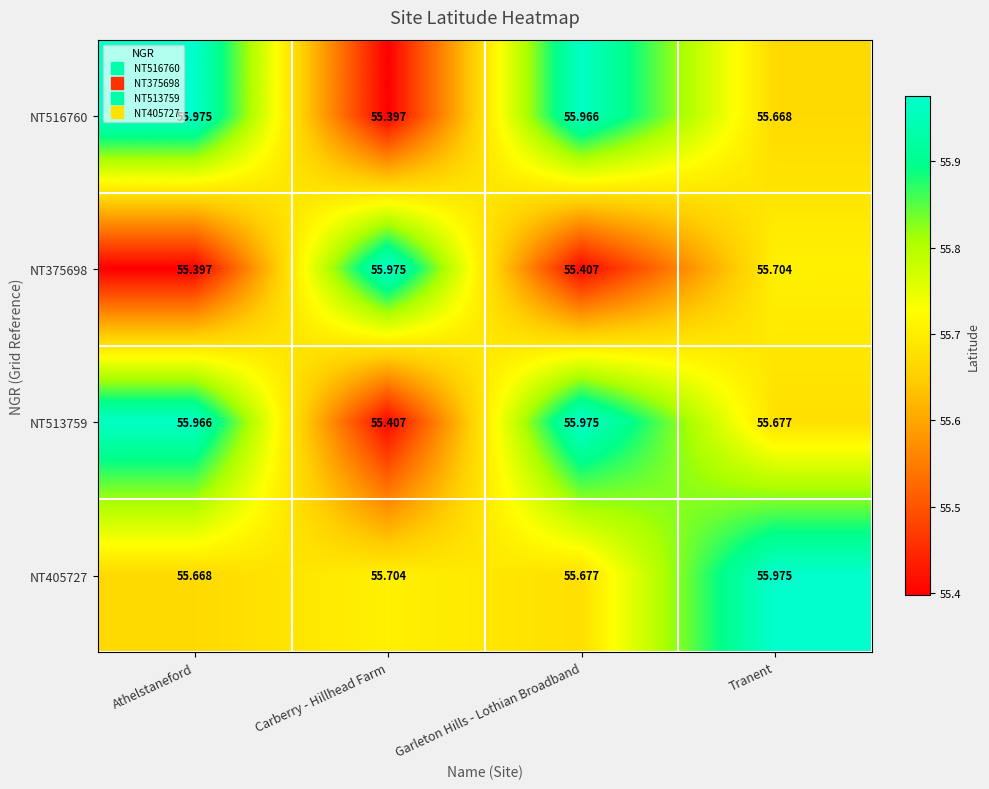

Which category has the highest value in the NT516760 series?

Athelstaneford